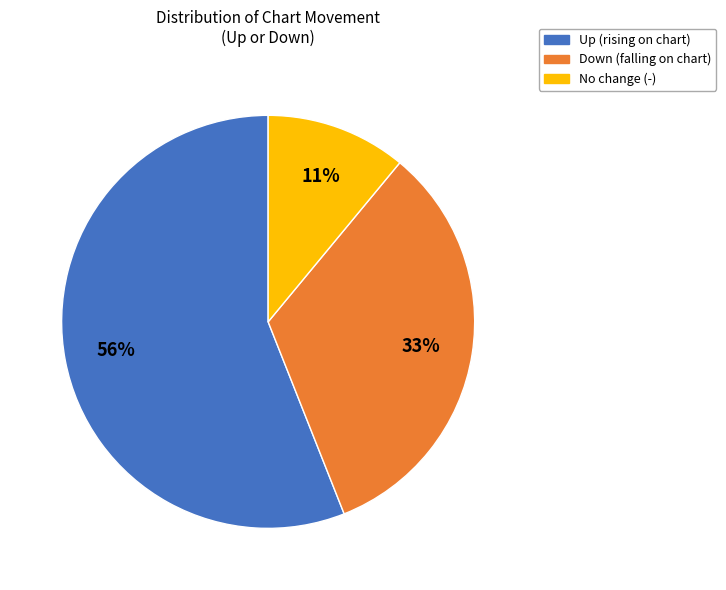

Which category accounts for the majority?

Up (rising on chart)